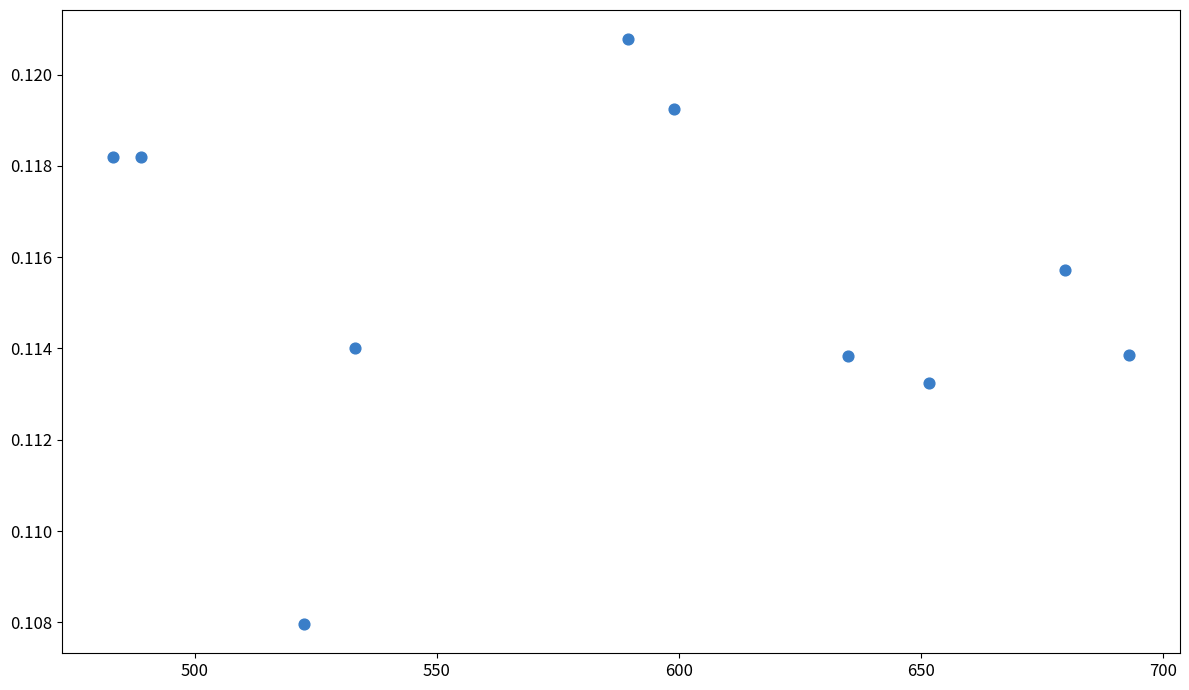

What is the range of X values (max minus min)?

209.8